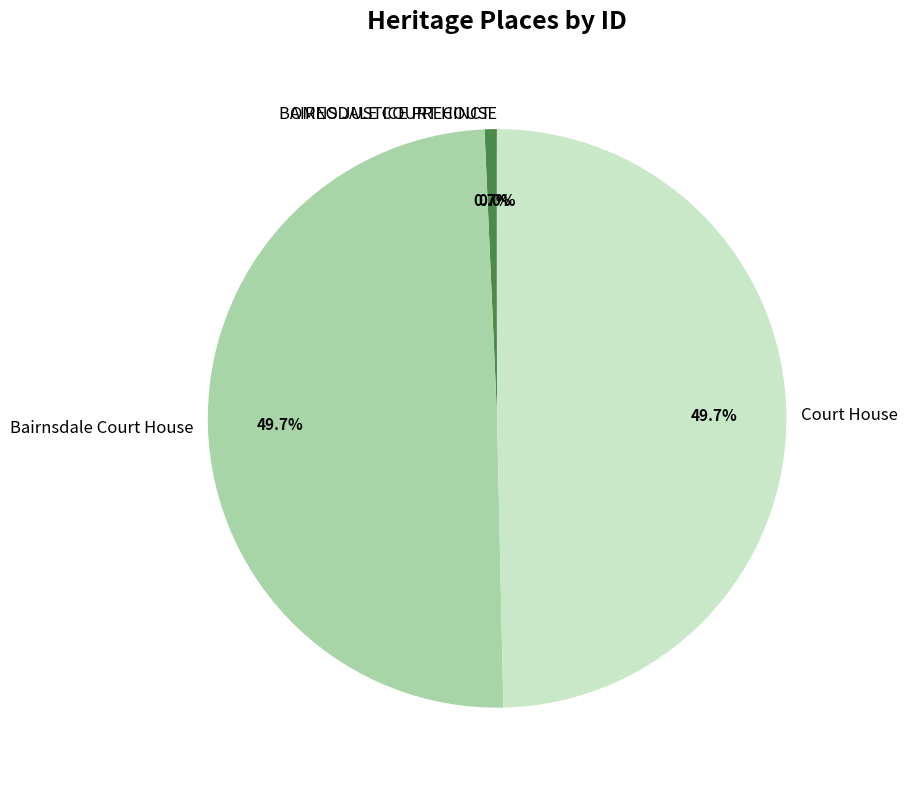

Approximately how many times larger is the value at Bairnsdale Court House compared to OMEO JUSTICE PRECINCT?

75.9